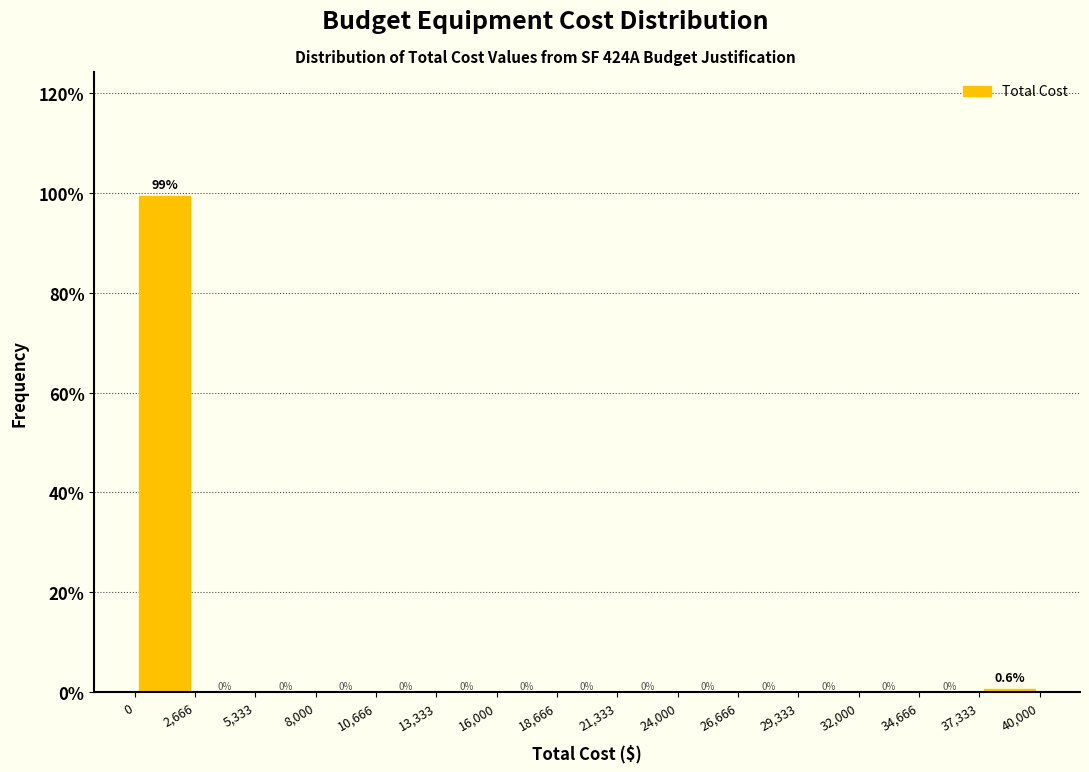

Reading left to right, transcribe this chart: for each bar, give the range it covers on the x-axis and its height.

0 to 2,666: 99.4
2,666 to 5,333: 0.0
5,333 to 8,000: 0.0
8,000 to 10,666: 0.0
10,666 to 13,333: 0.0
13,333 to 16,000: 0.0
16,000 to 18,666: 0.0
18,666 to 21,333: 0.0
21,333 to 24,000: 0.0
24,000 to 26,666: 0.0
26,666 to 29,333: 0.0
29,333 to 32,000: 0.0
32,000 to 34,666: 0.0
34,666 to 37,333: 0.0
37,333 to 40,000: 0.6